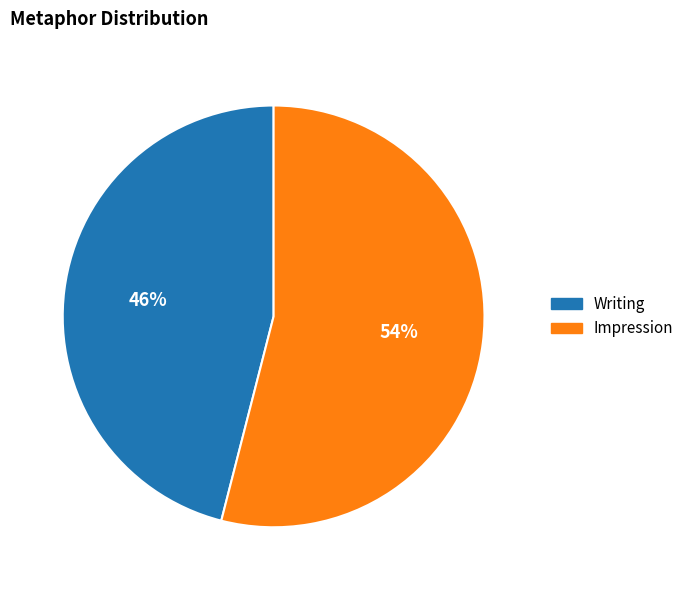

Count the number of slices in the pie.

2